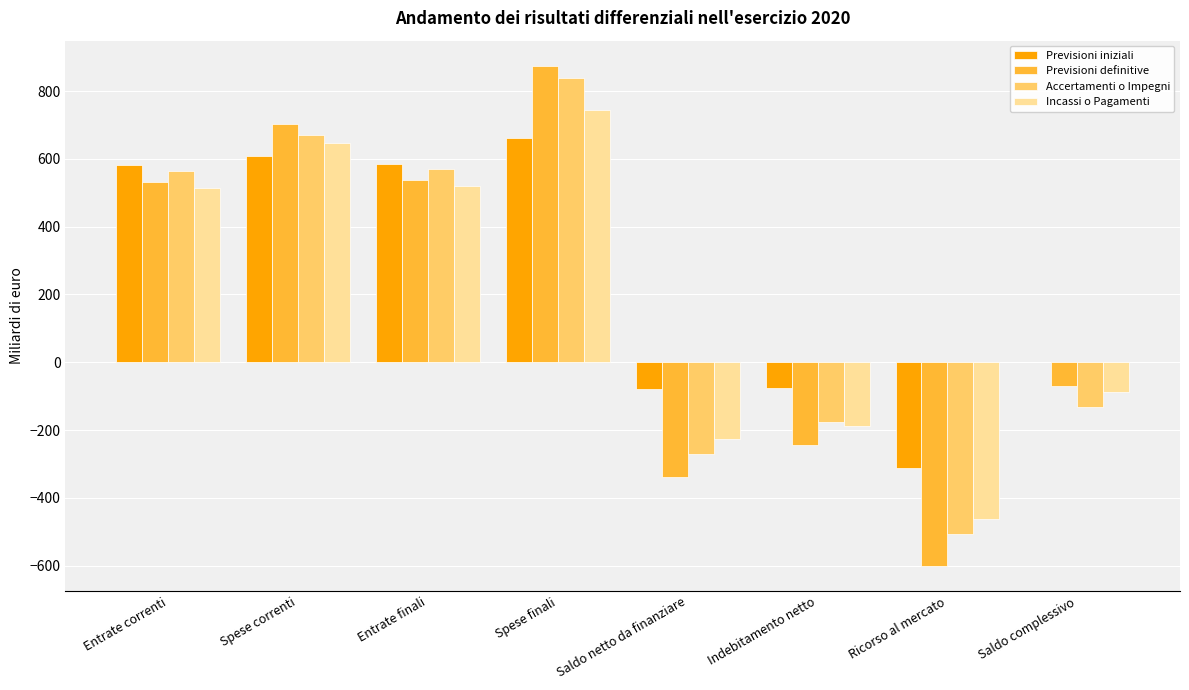

Which series changed the most between Entrate finali and Saldo complessivo?

Accertamenti o Impegni